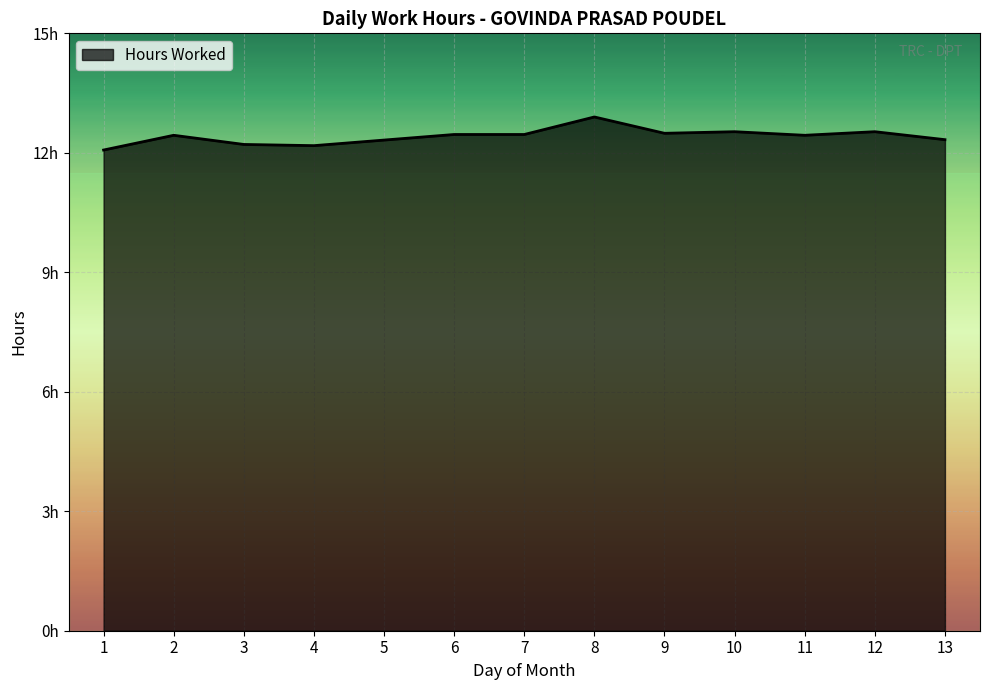

True or false: the data shows 12.4 at 2.

True